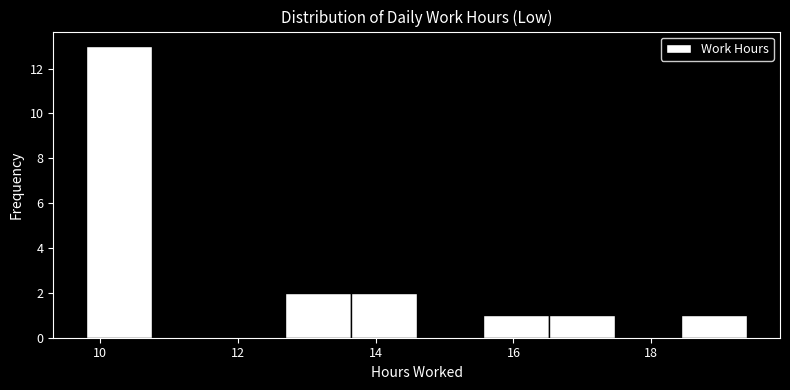

Reading left to right, transcribe this chart: for each bar, give the range it covers on the x-axis and its height. Neither the bar edges nor the heights are printed on the chart, so give them approximately, as read against the axes.

9.8 to 10.8: 13
10.8 to 11.8: 0
11.8 to 12.6: 0
12.6 to 13.6: 2
13.6 to 14.6: 2
14.6 to 15.6: 0
15.6 to 16.6: 1
16.6 to 17.4: 1
17.4 to 18.4: 0
18.4 to 19.4: 1